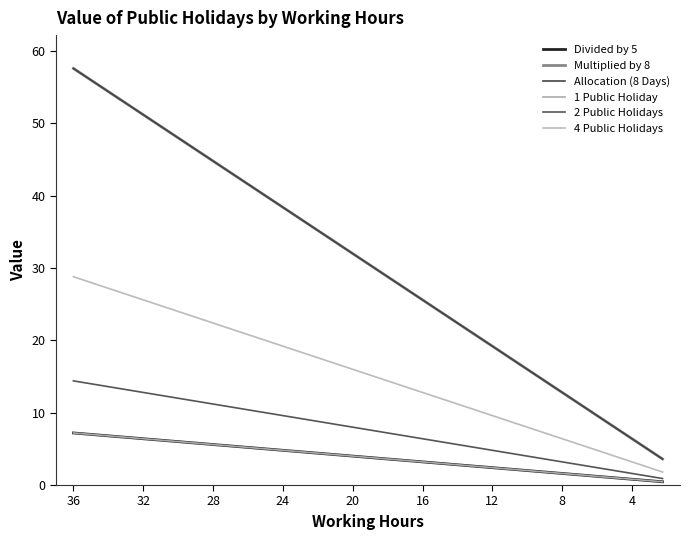

True or false: 2 Public Holidays and 4 Public Holidays intersect in this chart.

False